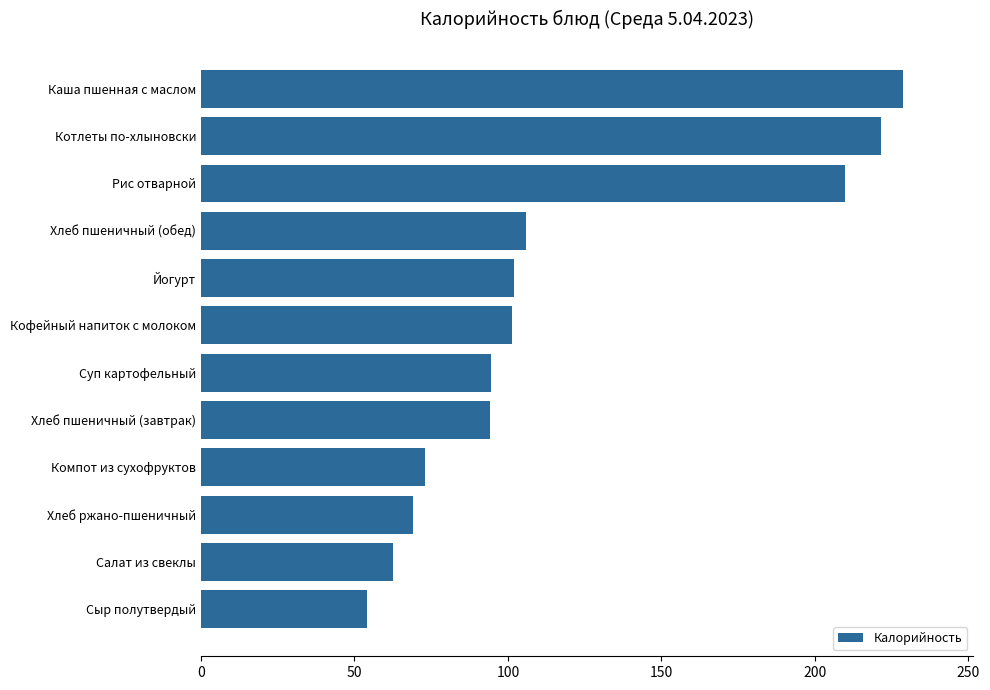

What value does the data have at Салат из свеклы?

62.4